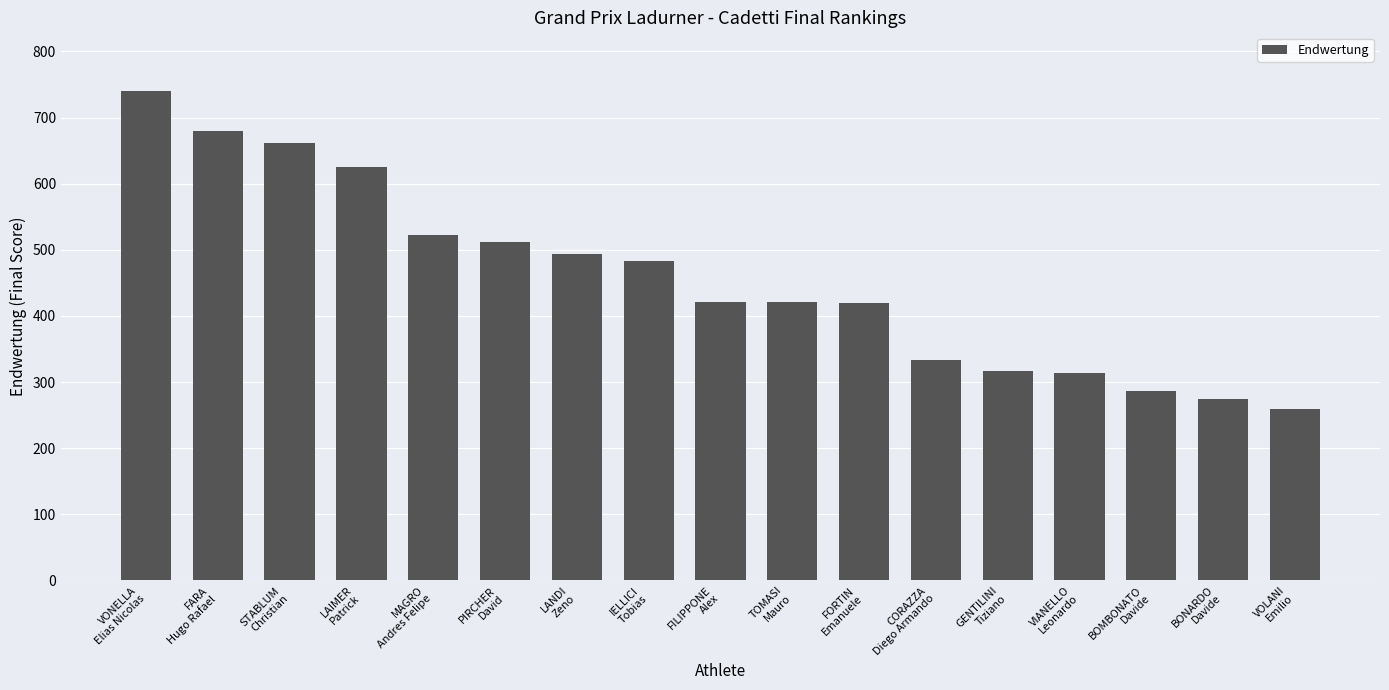

What is the value of the 12th bar from the left?

334